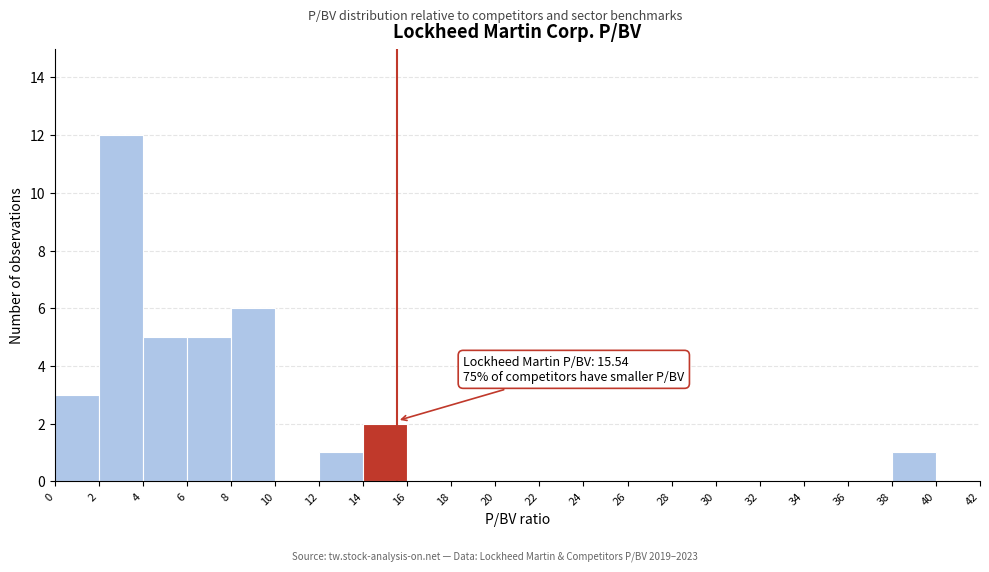

Which range on the x-axis has the tallest bar?

2 to 4